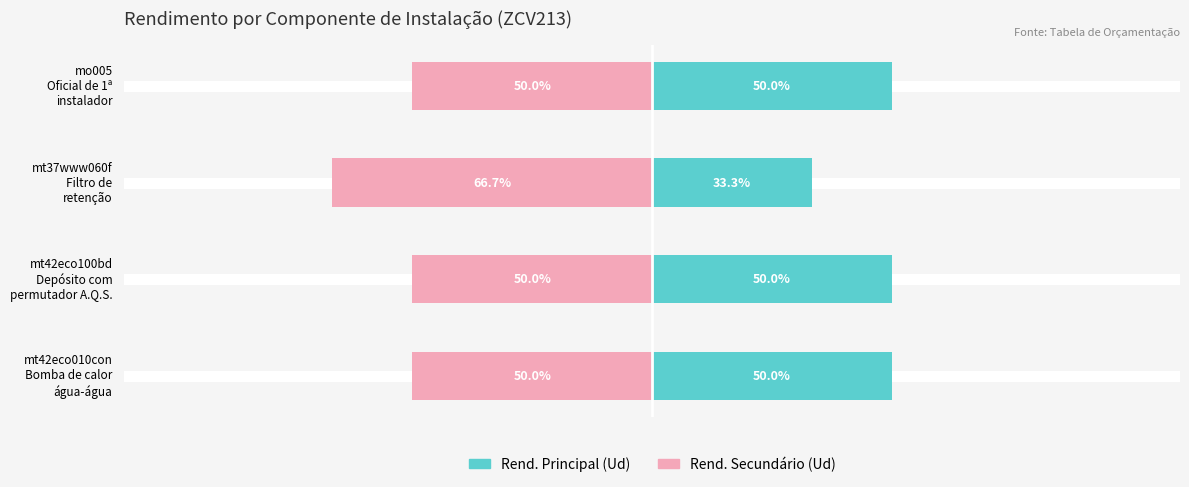

What is the value of the Rend. Secundário (Ud) bar at the 4th from the left?

-50.0